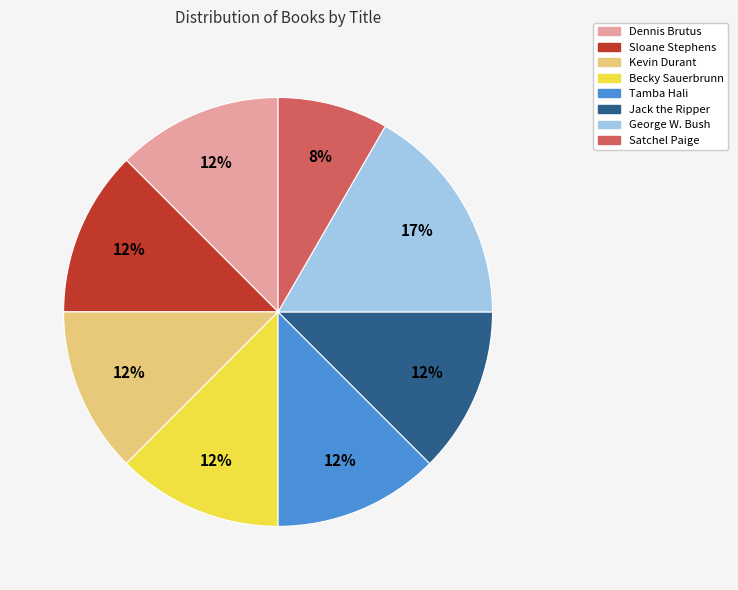

How many slices are in this pie chart?

8